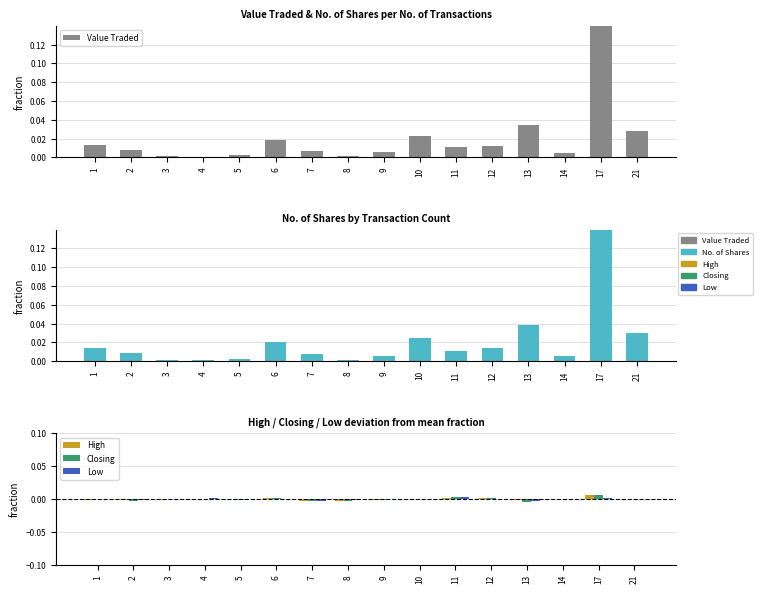

Rank the series by their maximum value, from lowest to highest.

Low, High, Closing, No. of Shares, Value Traded